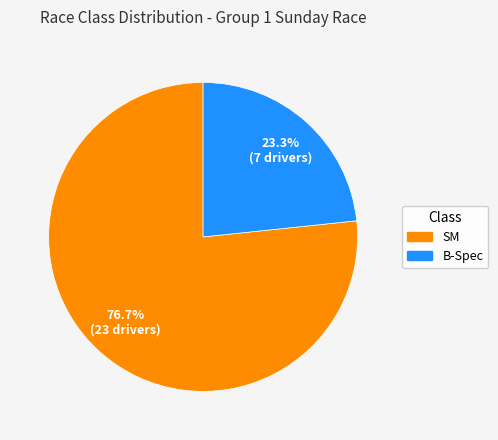

Combined, do B-Spec and SM account for over 50%?

Yes